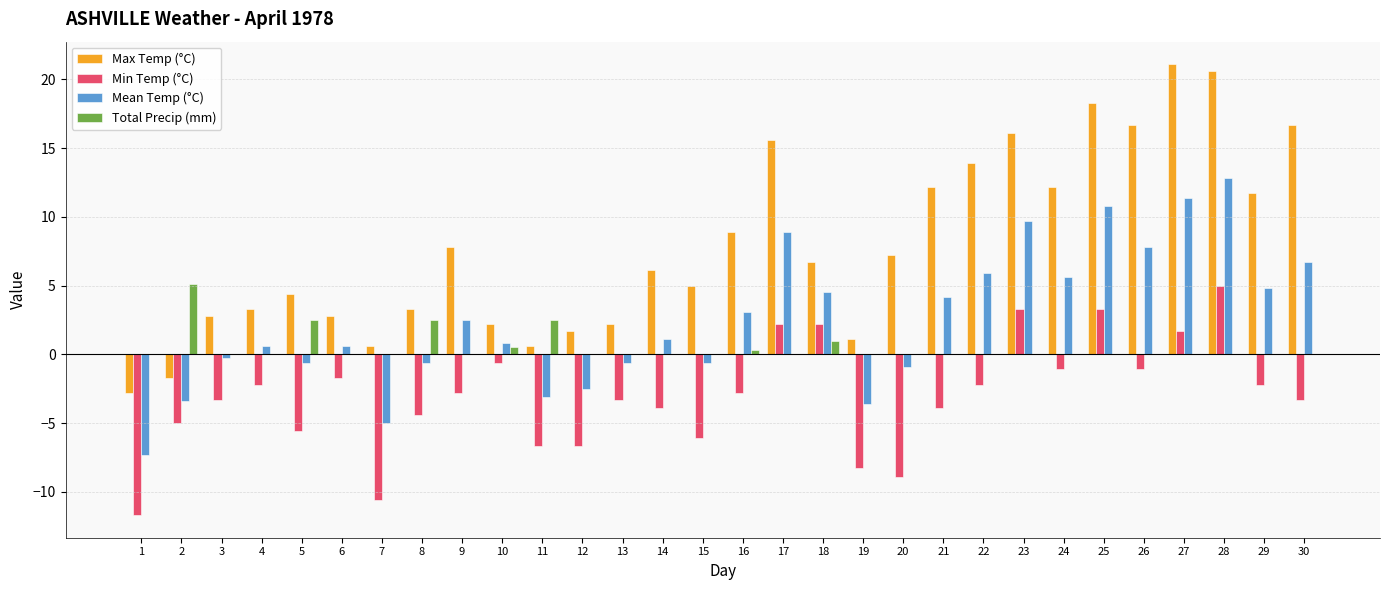

What is the approximate value of Min Temp (°C) at 19?

-8.3